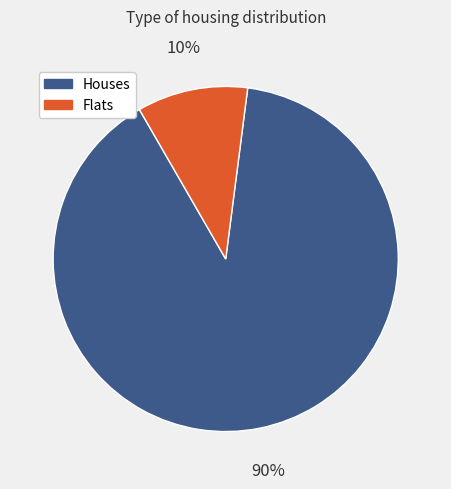

How many segments does this pie chart have?

2